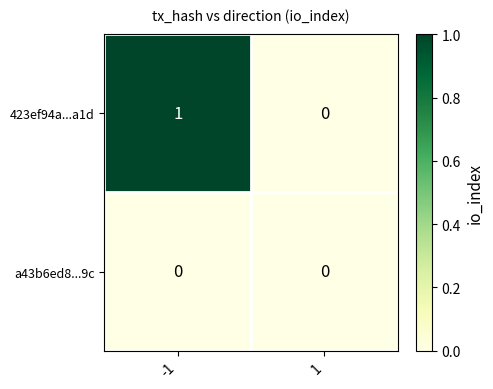

List the series in order of their peak value, lowest first.

a43b6ed8...9c, 423ef94a...a1d